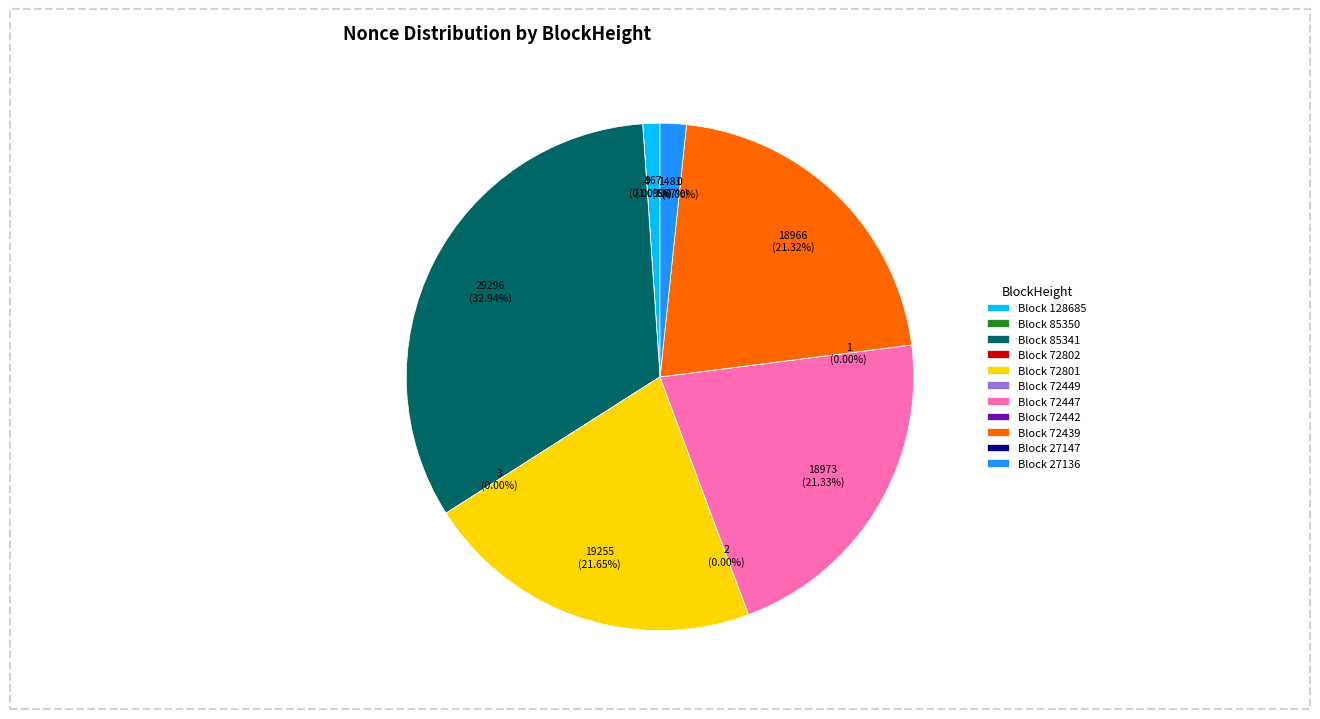

To the nearest percent, what percentage of the pie is 72447?

21%